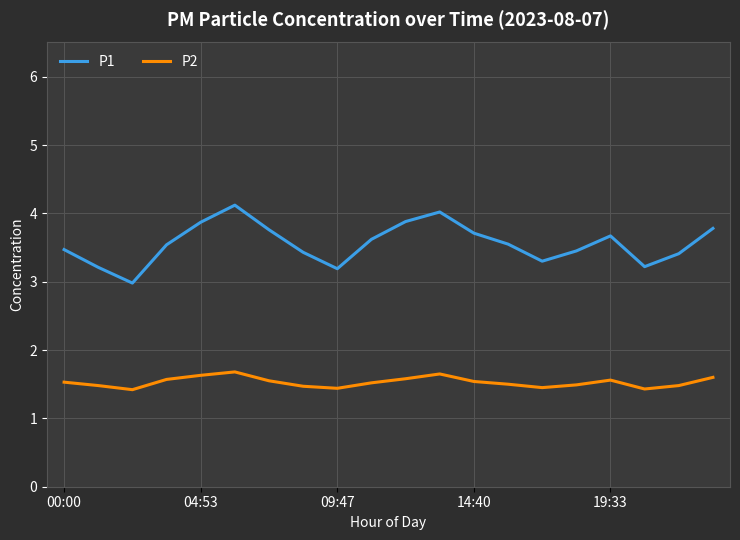

Which series has the largest range (max minus min)?

P1